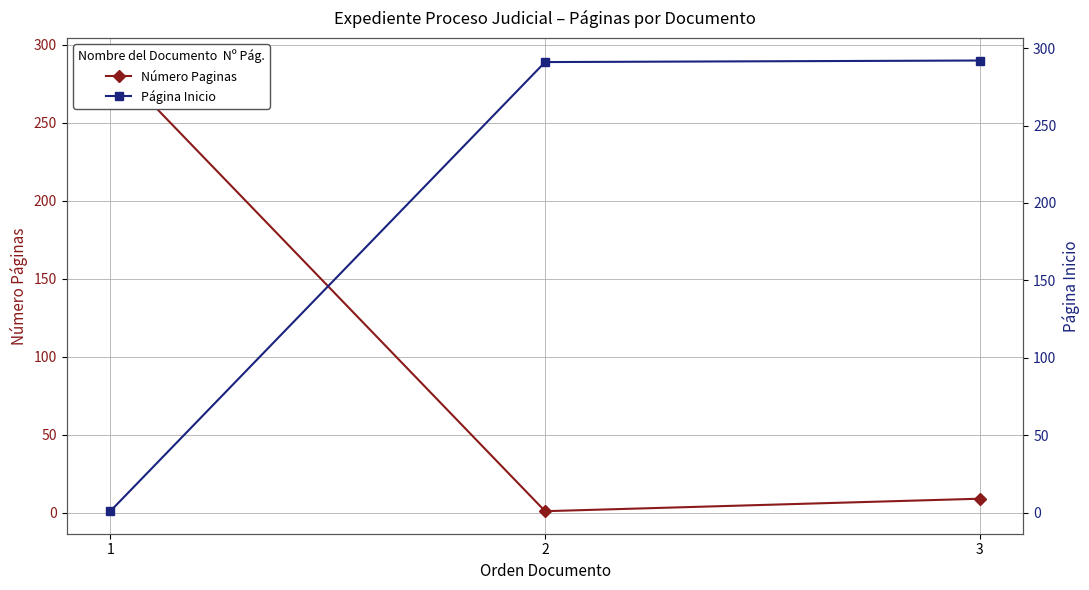

Reading right to left, list all the values displayed in this chart.

Número Paginas: 3=9	2=1	1=290
Página Inicio: 3=292	2=291	1=1